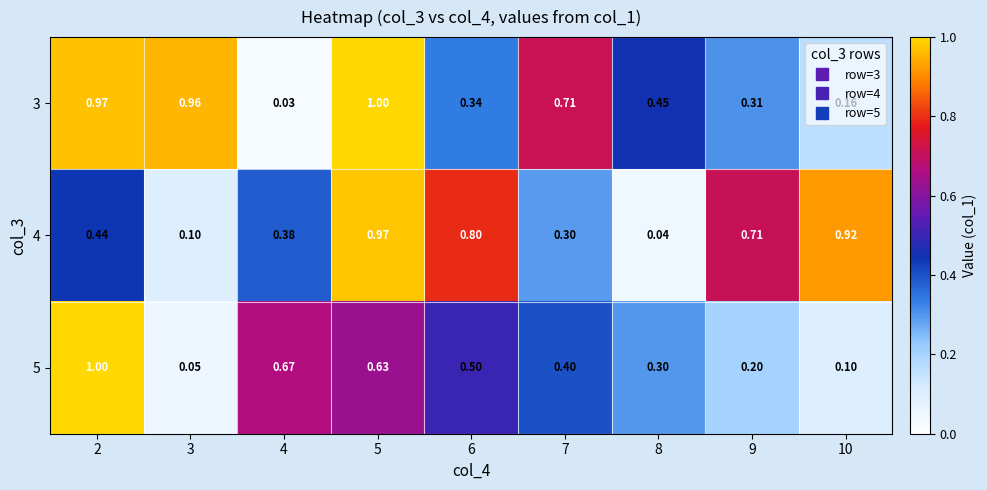

Is the value of 4 at 3 greater than the value of 5 at 5?

No